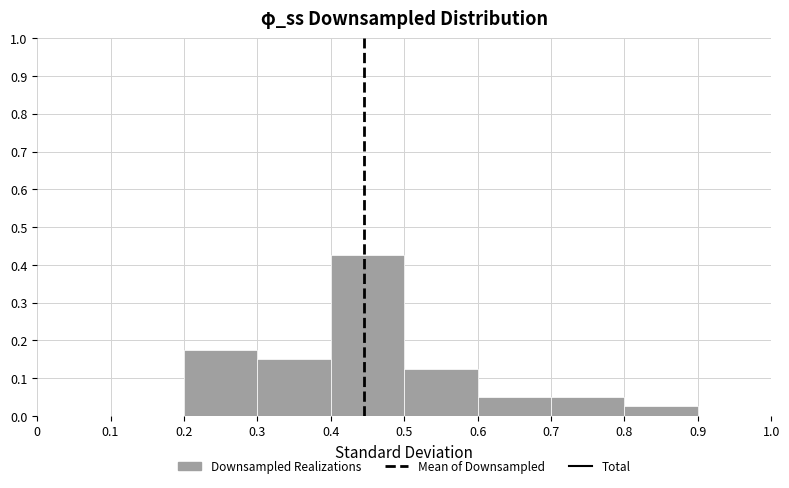

Is it true that the value at 0.5 is 0.2?

False